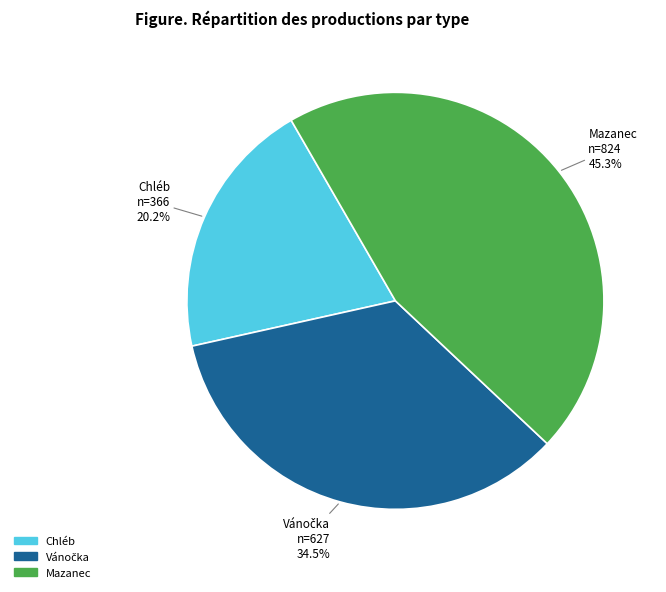

Is there a majority slice in this chart?

No